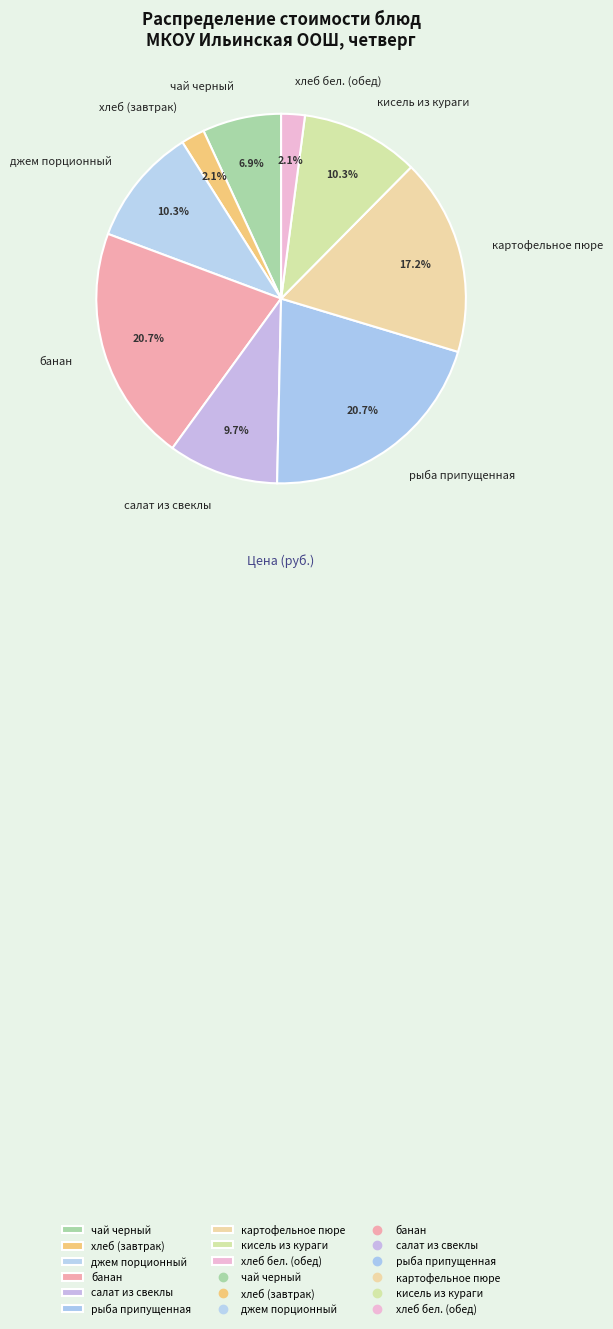

Is there any slice that represents more than half of the pie?

No